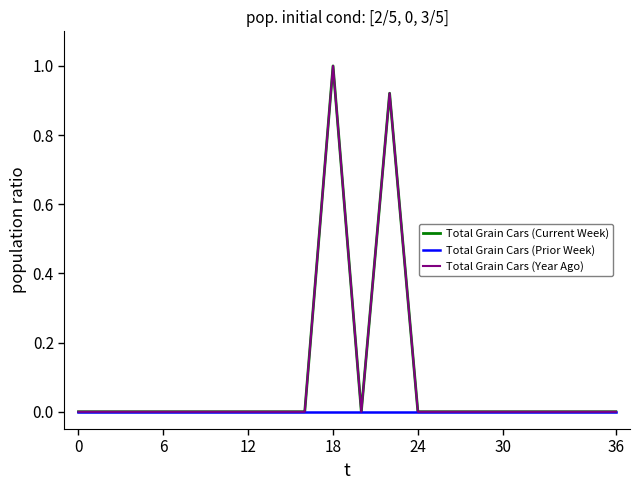

Does the chart have visible grid lines?

No